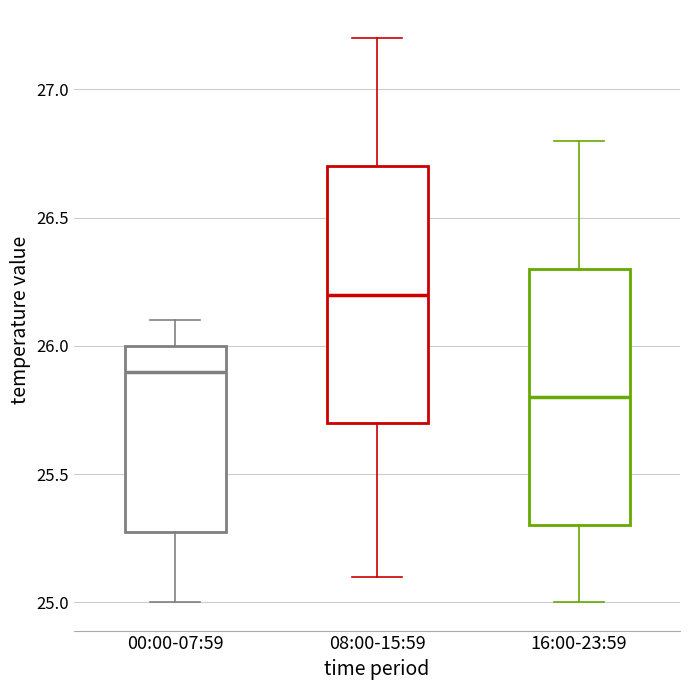

Reading left to right, read every box against the y-axis: the position of its median line, the range the box covers, and the ends of its whiskers. The values are not printed on the chart, so give them approximately, as read against the axis.

00:00-07:59: median 25.9, box 25.3 to 26.0, whiskers 25.0 to 26.1
08:00-15:59: median 26.2, box 25.7 to 26.7, whiskers 25.1 to 27.2
16:00-23:59: median 25.8, box 25.3 to 26.3, whiskers 25.0 to 26.8